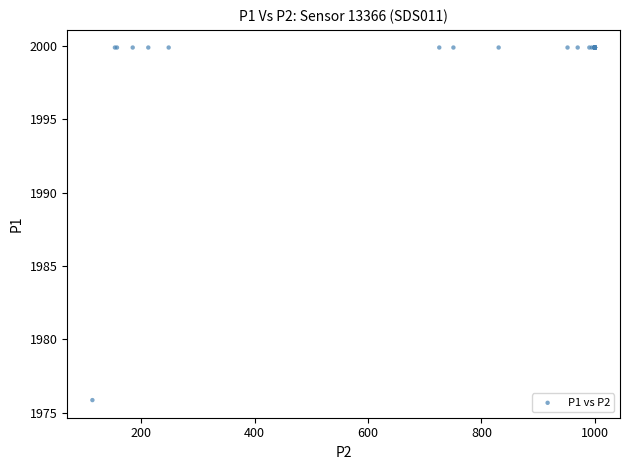

What Y value in the scatter plot is closest to 1987?

1975.9